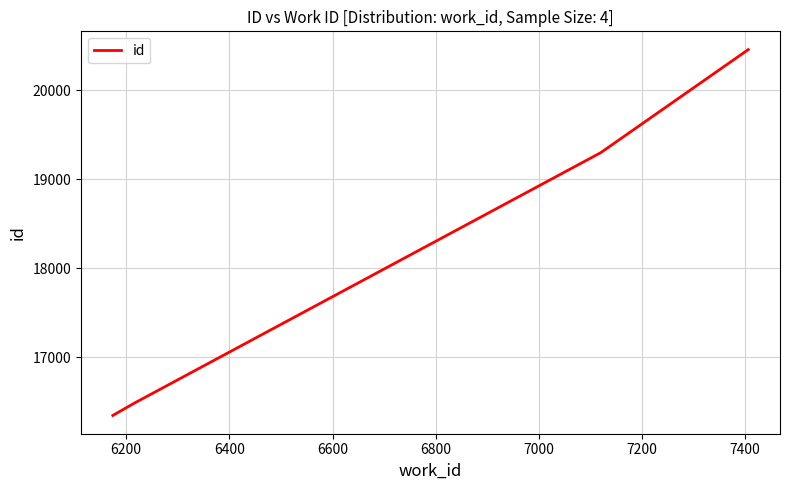

What is the average value?

18149